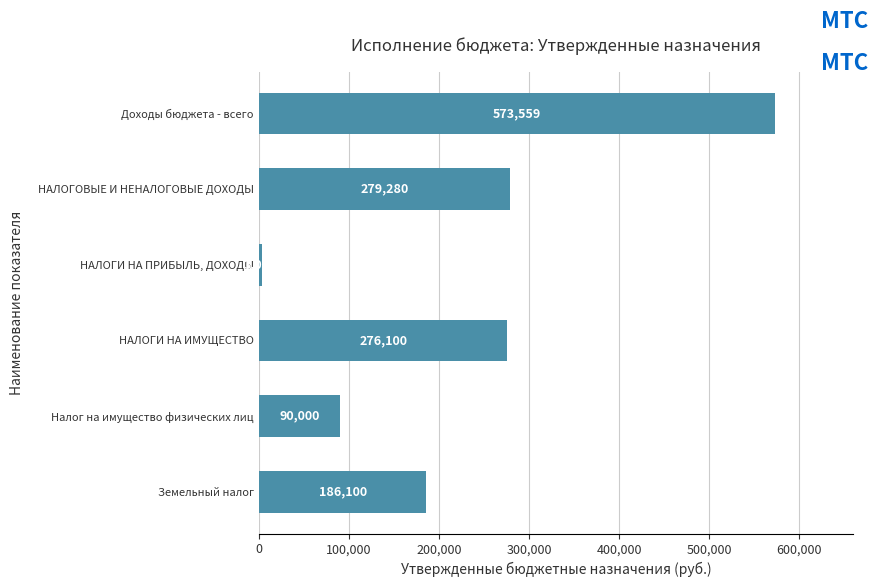

Is it true that the value at Налог на имущество физических лиц is 90000?

True